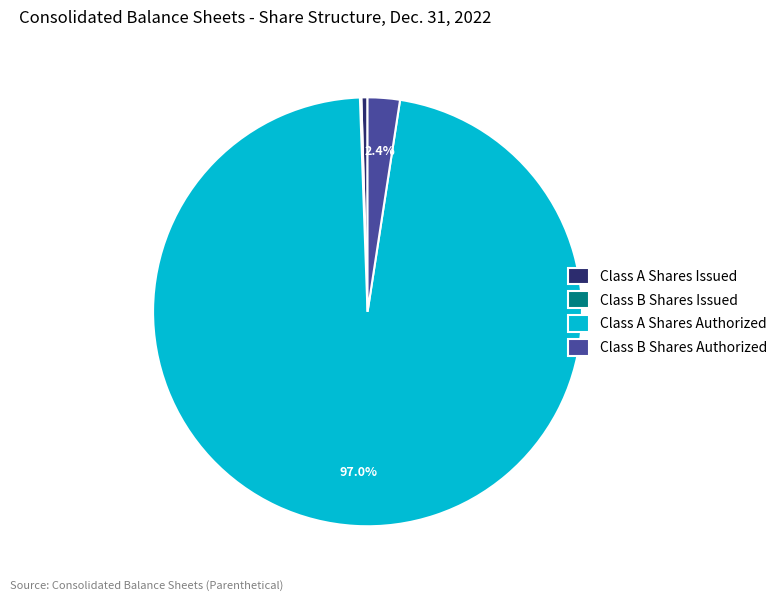

To the nearest percent, what portion does Class A Shares Authorized represent?

97%